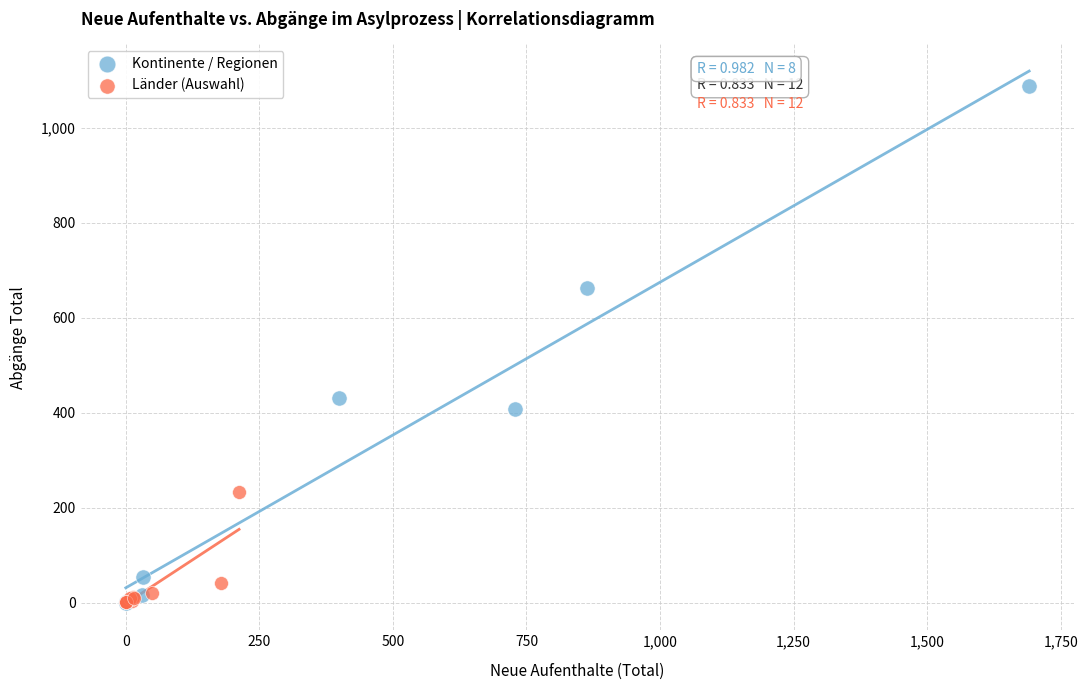

Which series reaches the maximum Y coordinate?

Kontinente / Regionen